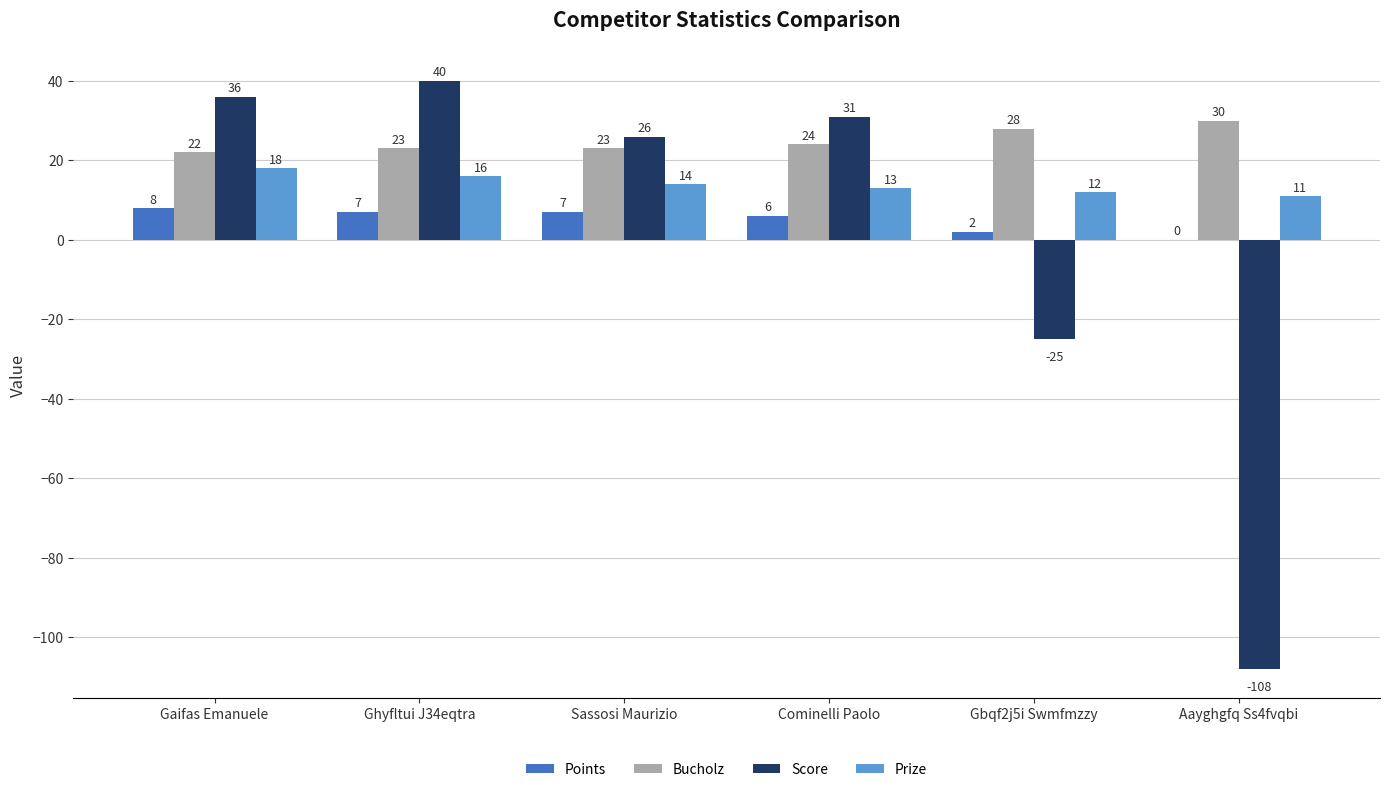

What are all the series names shown in the legend?

Points, Bucholz, Score, Prize